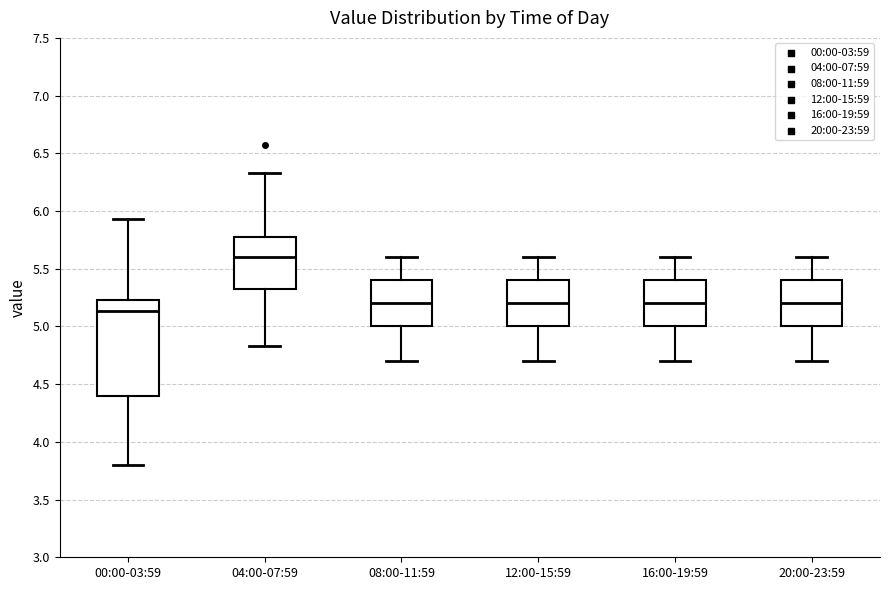

Where is the upper edge of the box for 12:00-15:59 on the y-axis? The values are not printed on the chart, so give them approximately, as read against the axis.

5.40